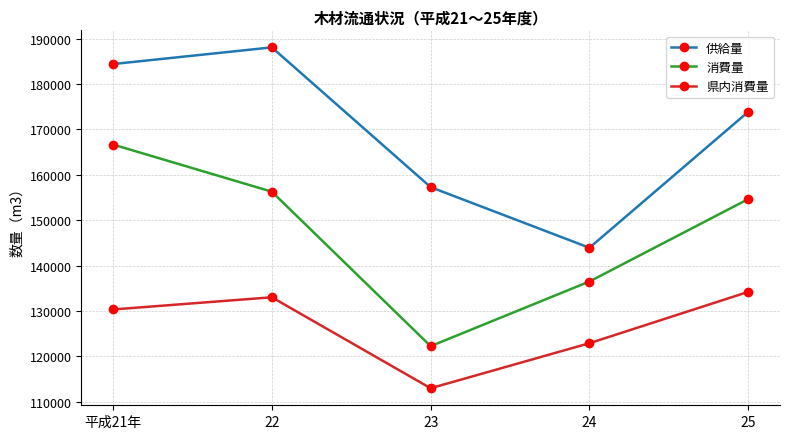

What value does the 県内消費量 series have at 24?

122921